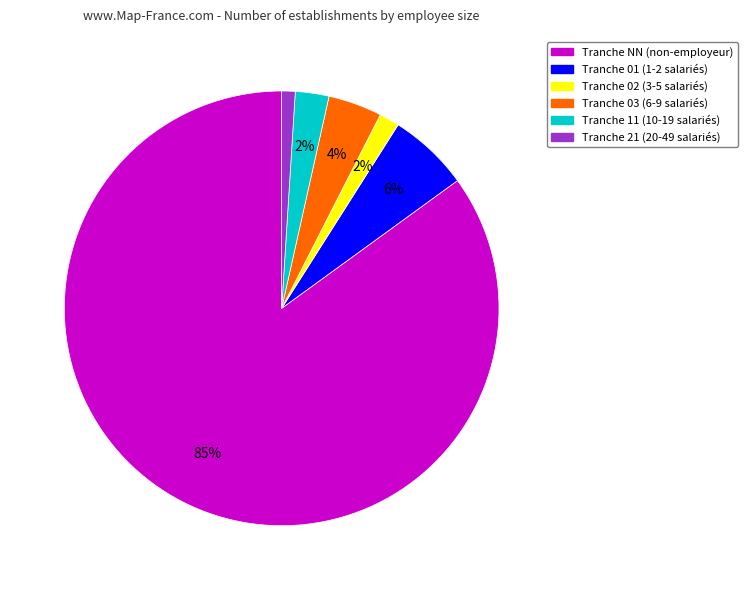

Is there any slice that represents more than half of the pie?

Yes